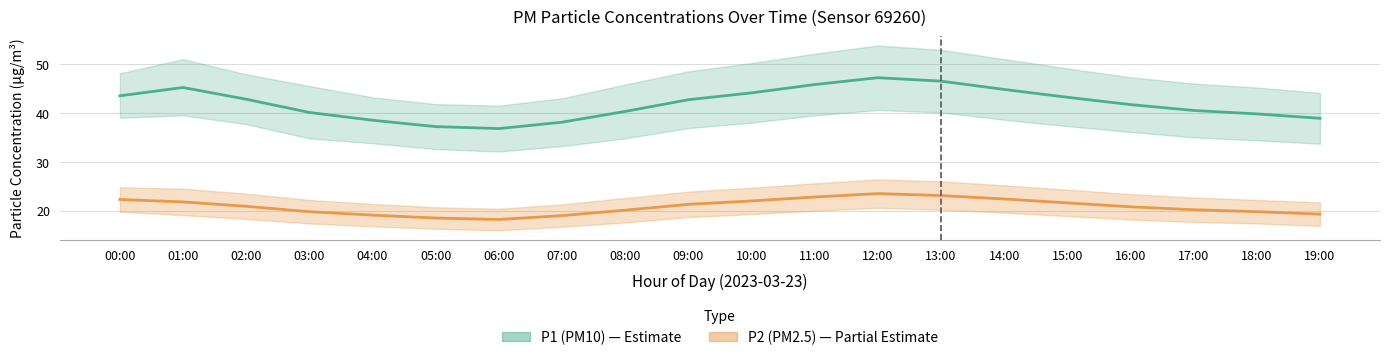

What is the difference between the P2_mean values at 16:00 and 14:00?

1.6